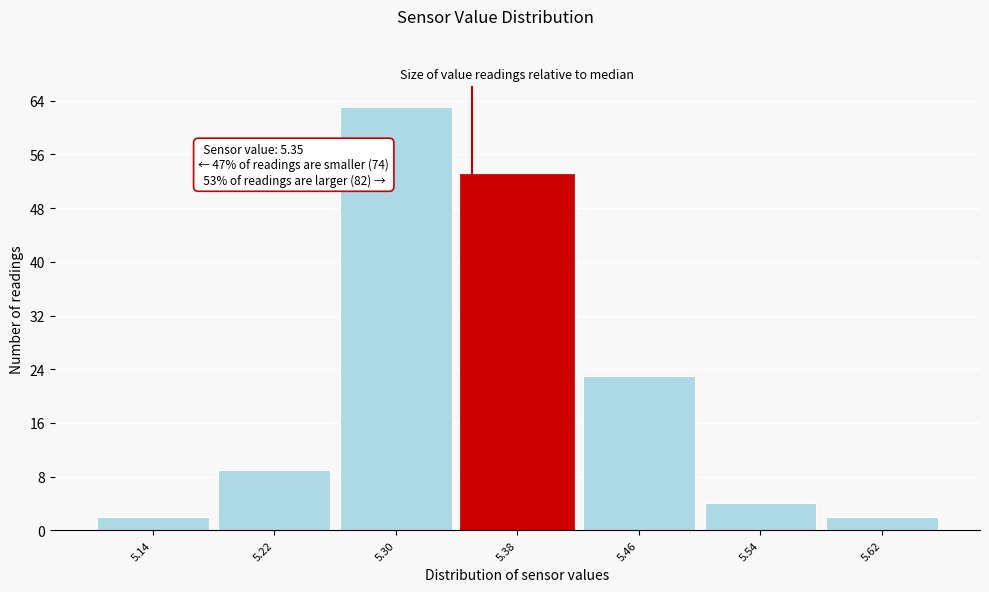

Which range on the x-axis has the tallest bar?

5.26 to 5.34